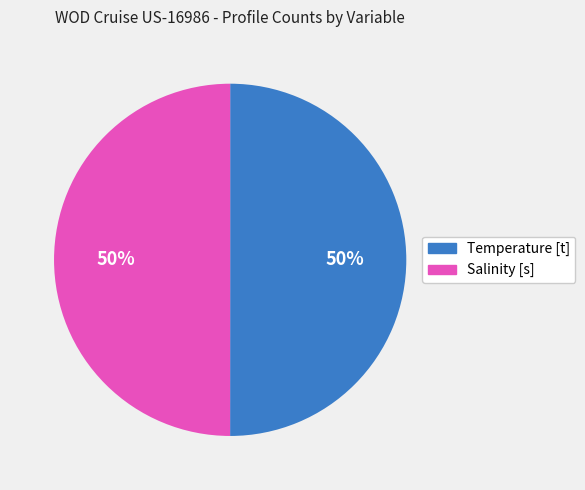

What percentage is the Salinity [s] slice, to the nearest percent?

50%